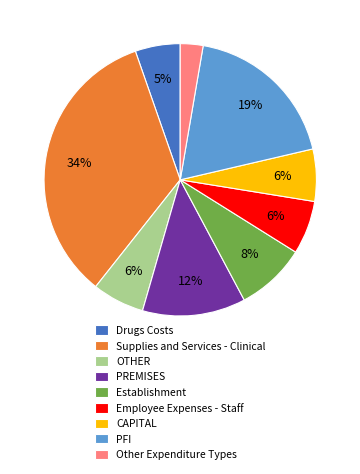

Combined, do CAPITAL and PREMISES account for over 50%?

No